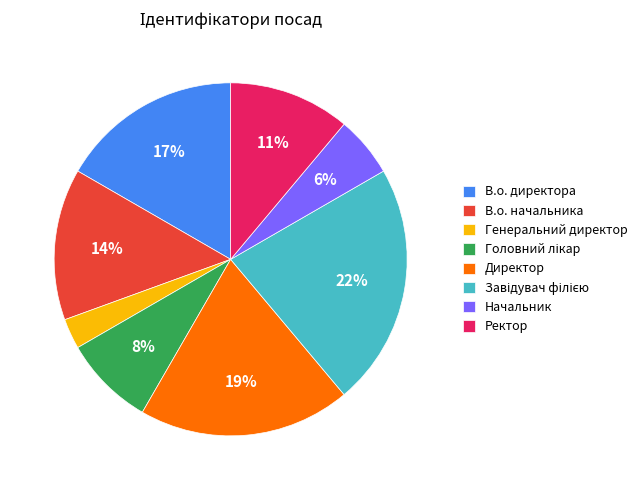

Which category has the smallest portion of the pie?

Генеральний директор